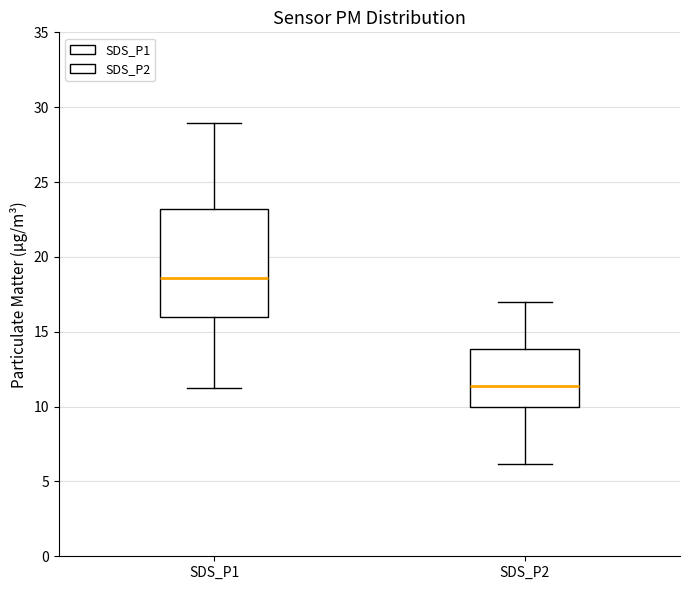

Which box has the lowest median line?

SDS_P2